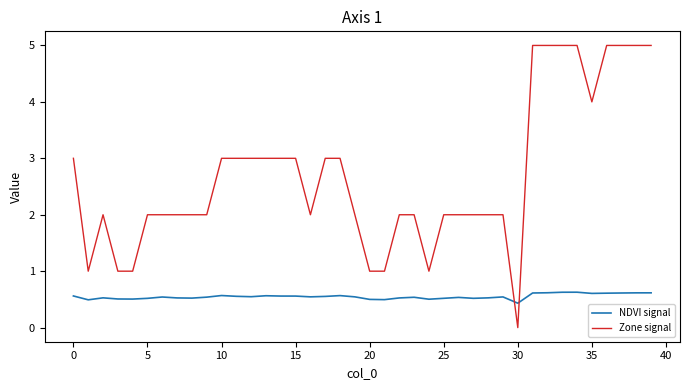

Which series has the largest range (max minus min)?

Zone signal